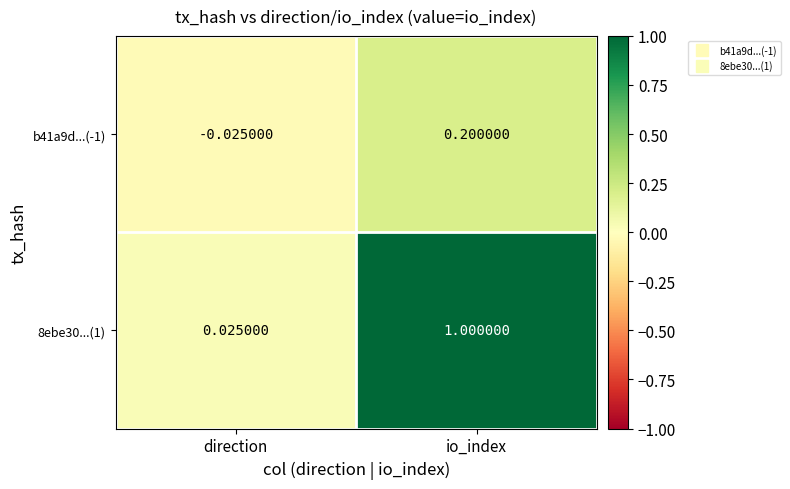

List the labels in order of b41a9d...(-1) value, largest first.

io_index, direction